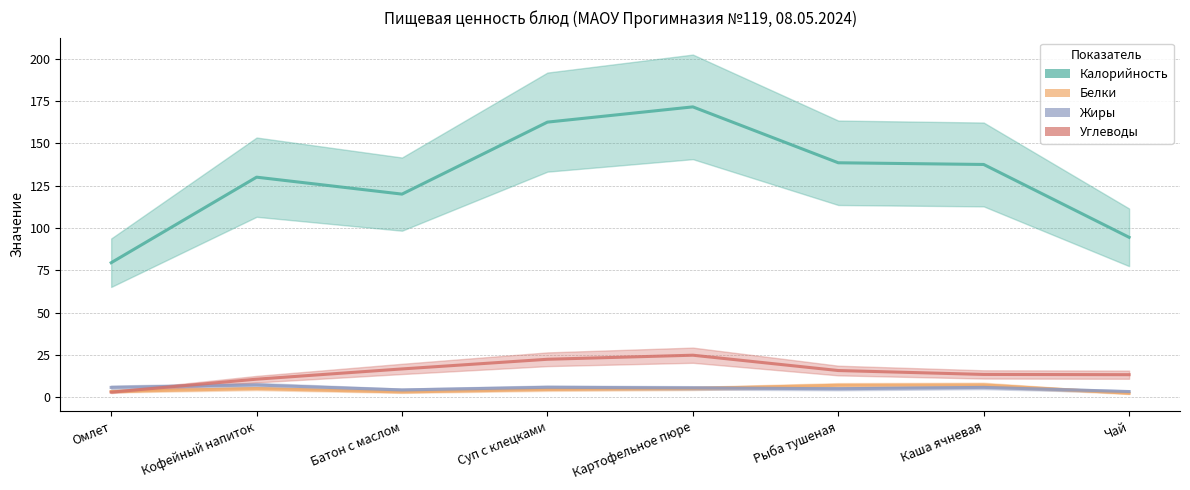

The Углеводы series shows 30.3 at Каша ячневая. True or false?

False